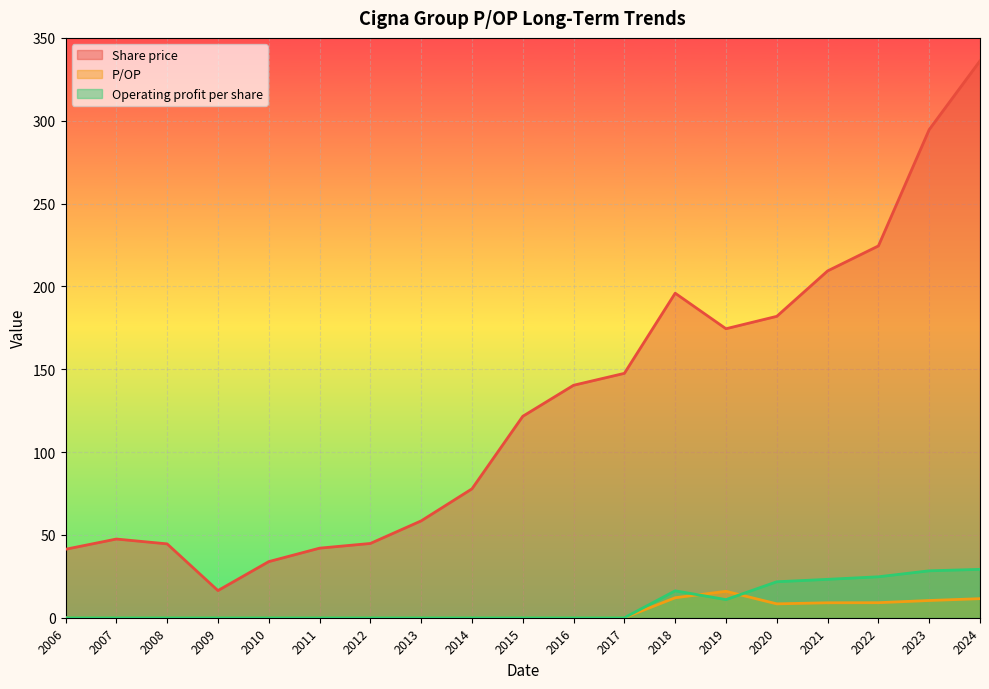

At which category does Share price reach its first local peak?

2007